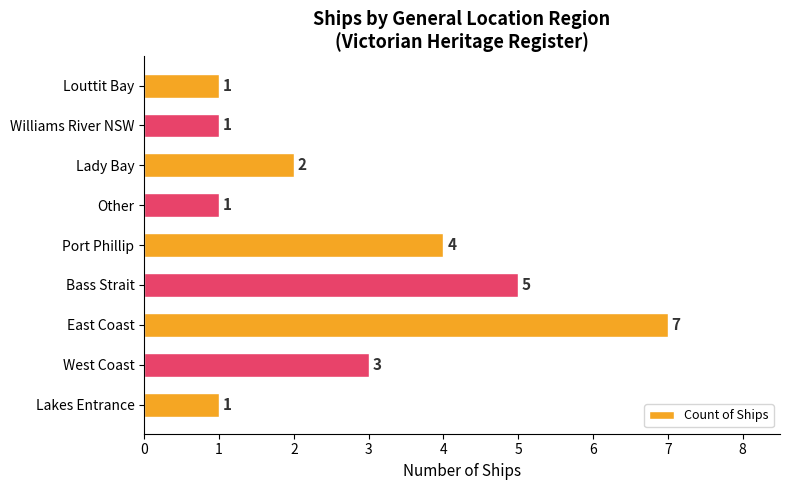

At which label is the value closest to 4?

Port Phillip